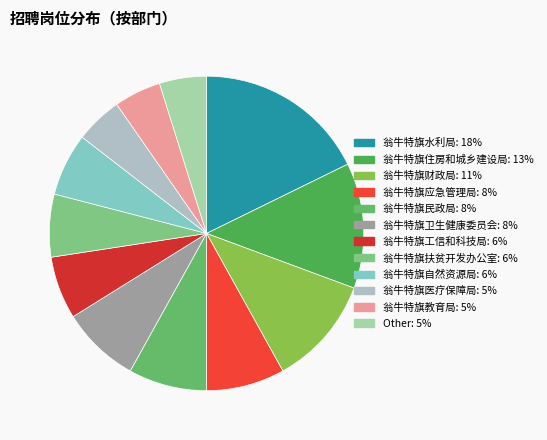

What is the ratio of the value at 翁牛特旗卫生健康委员会 to the value at 翁牛特旗医疗保障局?

1.7